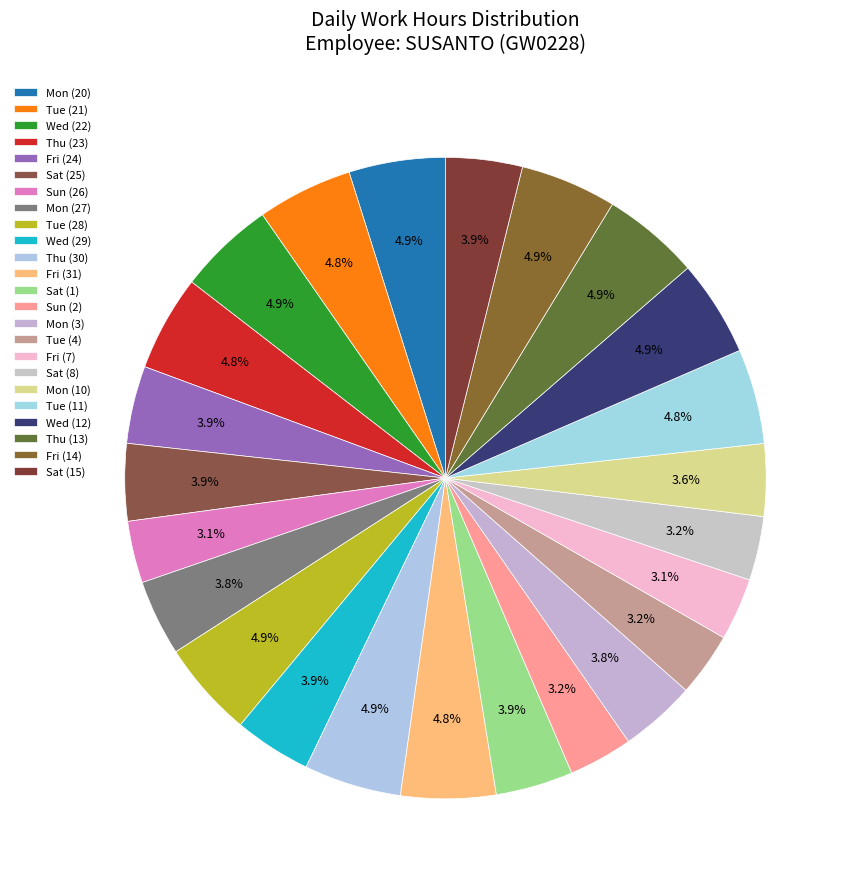

To the nearest percent, what is the combined percentage of Sun (26) and Thu (13)?

8%